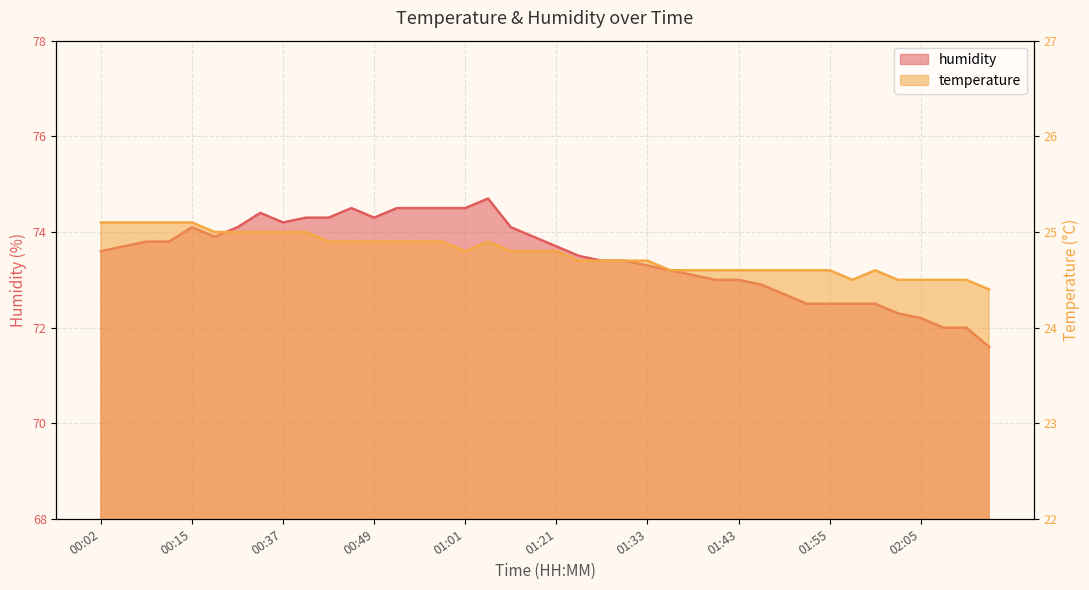

Does the chart display data point markers on the line(s)?

No